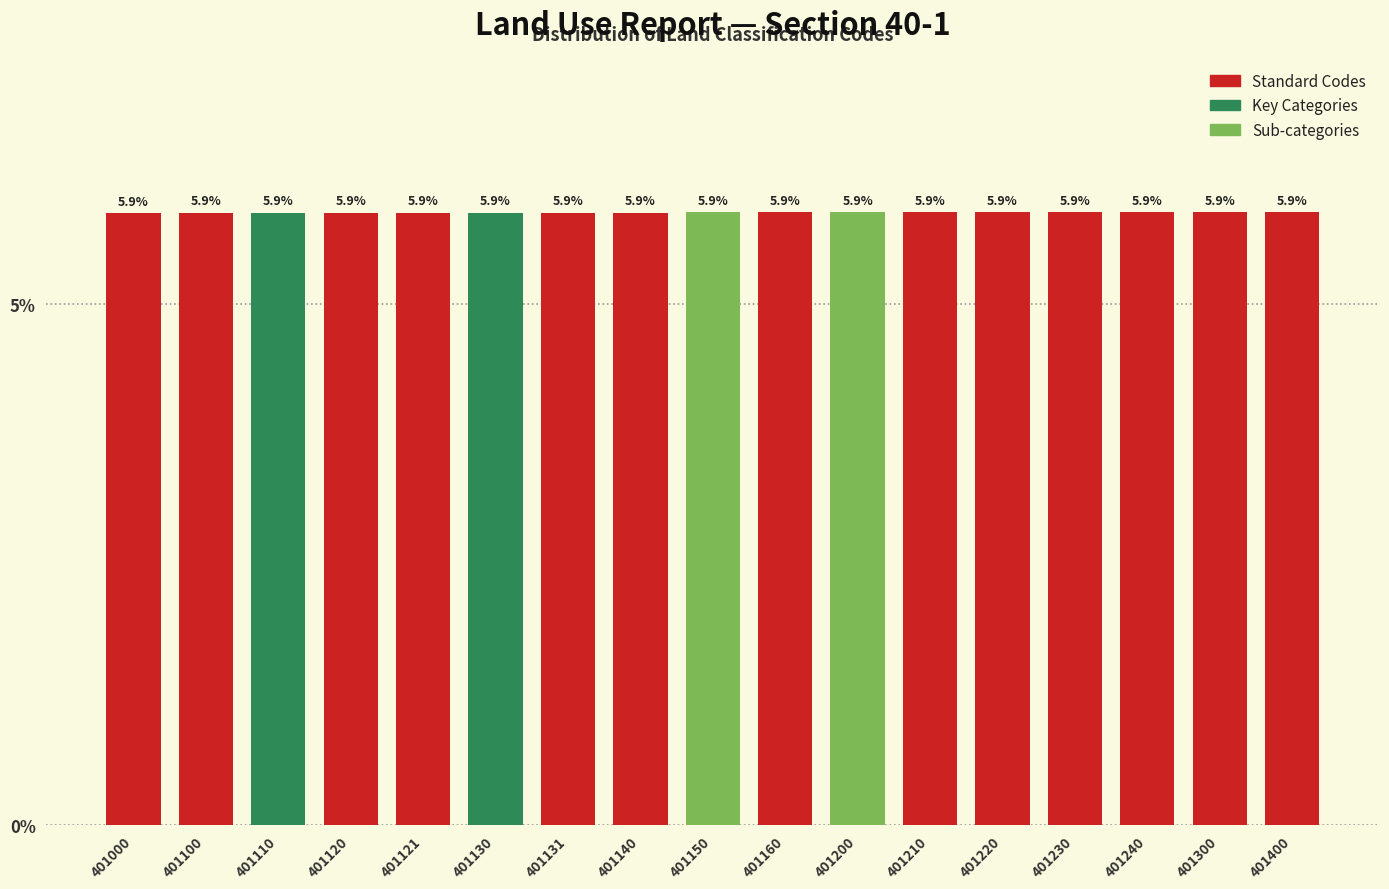

Reading left to right, what are all the values shown in this chart?

401000=5.9	401100=5.9	401110=5.9	401120=5.9	401121=5.9	401130=5.9	401131=5.9	401140=5.9	401150=5.9	401160=5.9	401200=5.9	401210=5.9	401220=5.9	401230=5.9	401240=5.9	401300=5.9	401400=5.9